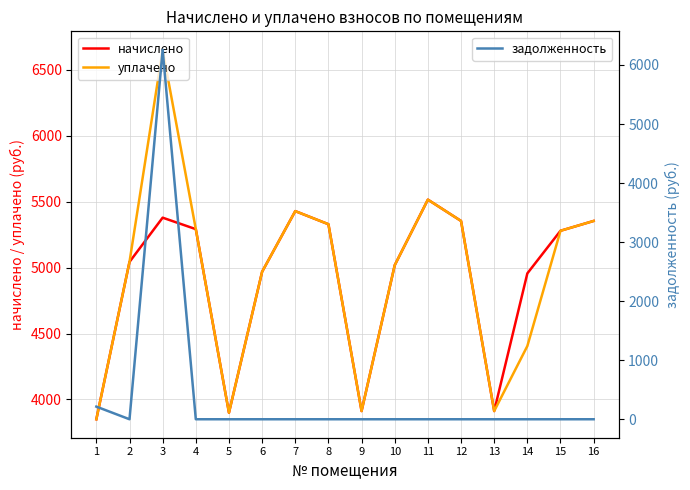

What is the greatest value displayed?

6650.0